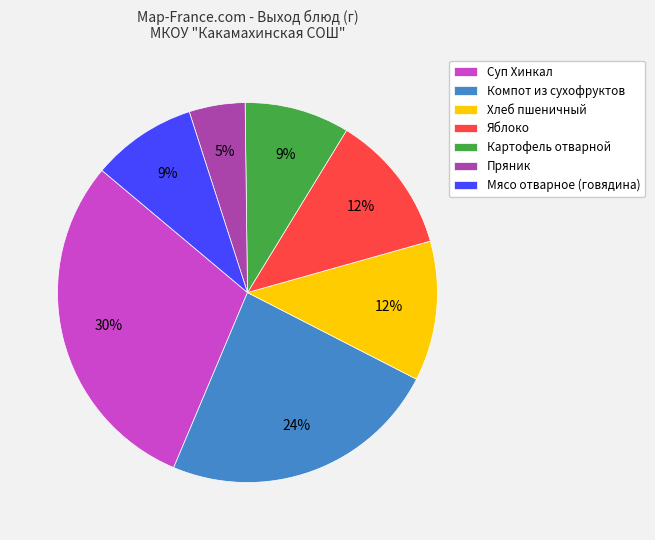

What is the smallest slice in the pie chart?

Пряник